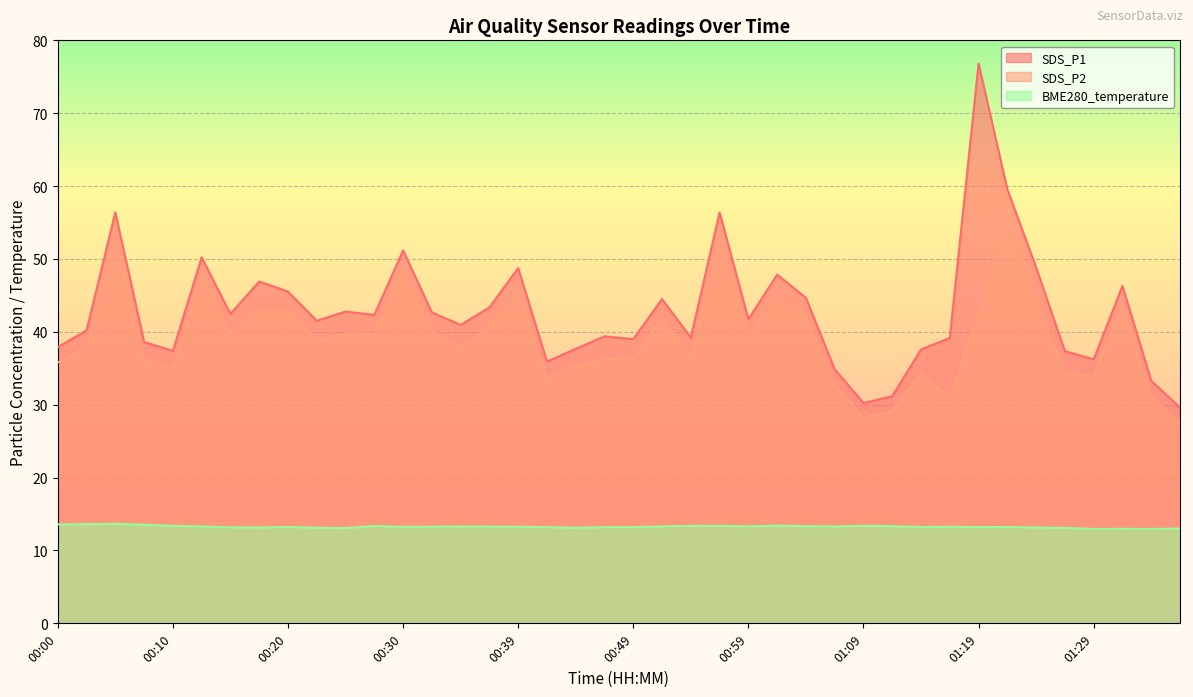

What is the average value of the BME280_temperature series?

13.3